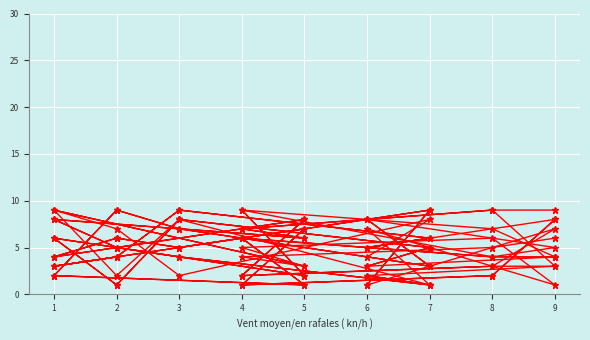

The col_7 series shows 10 at 1. True or false?

False